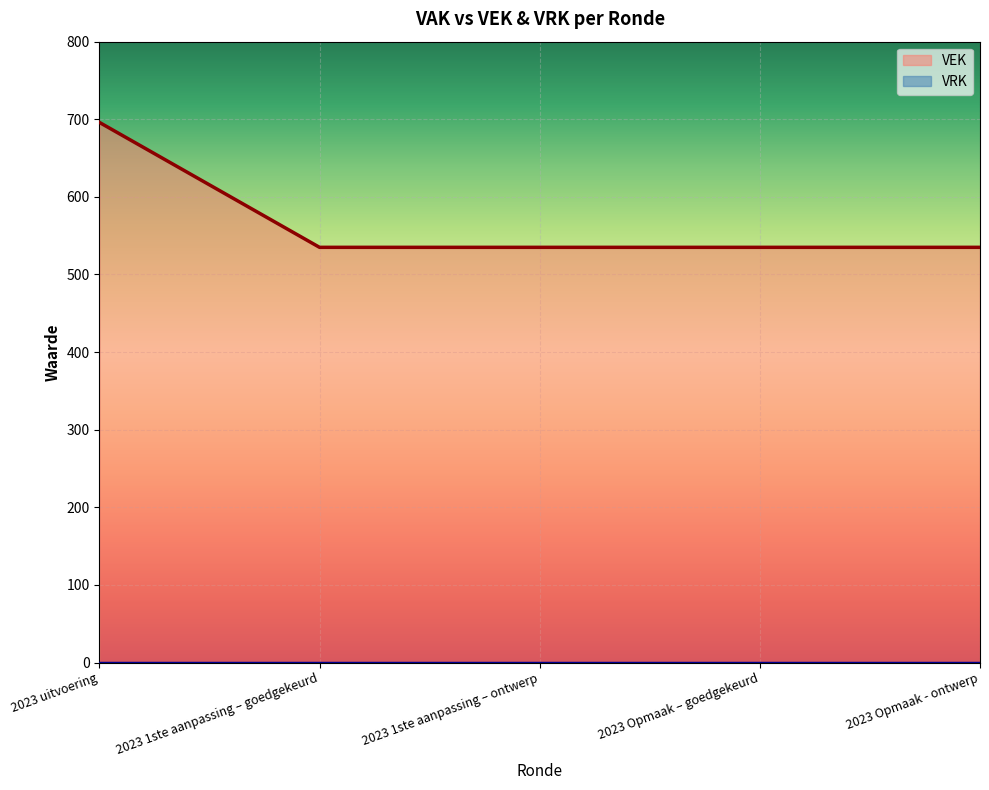

What is the maximum value shown in the chart?

696